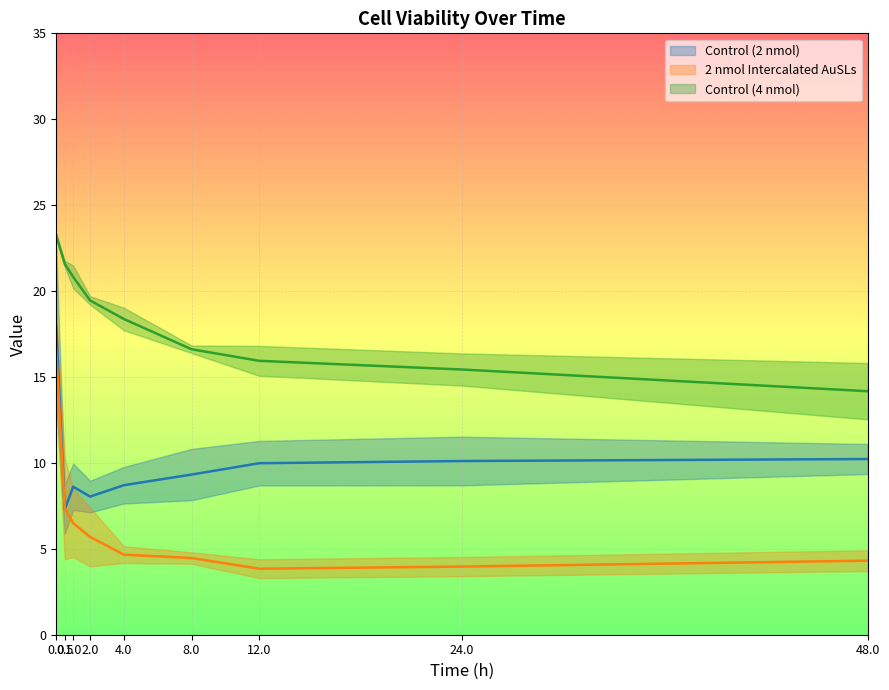

How many series are shown in this chart?

3